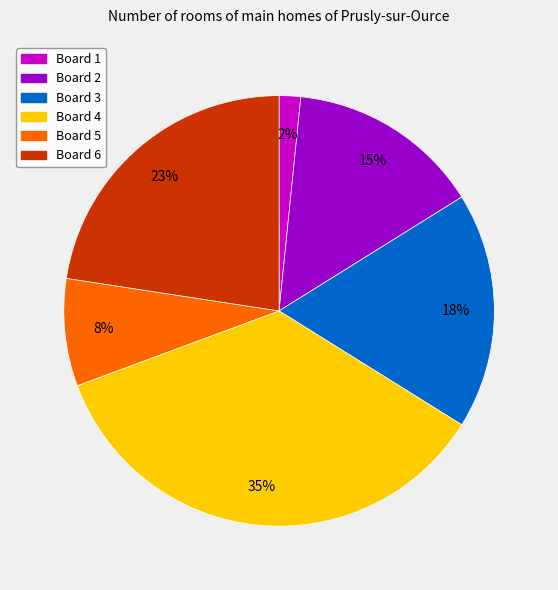

Which has a higher value, Board 4 or Board 1?

Board 4